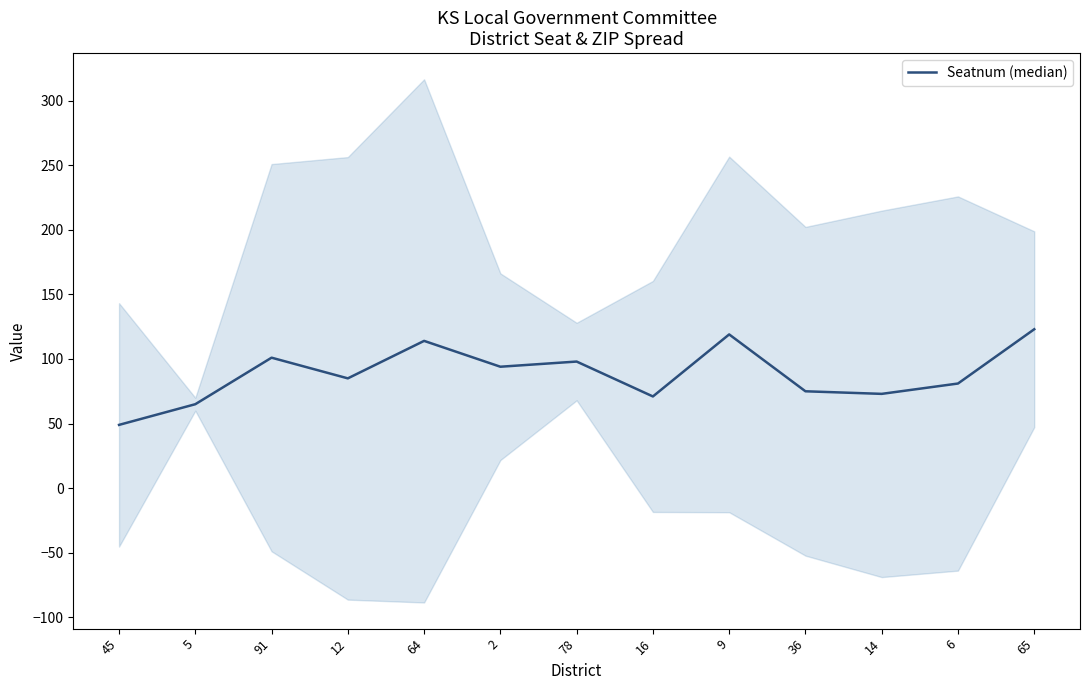

What is the difference between the values at 9 and 12?

34